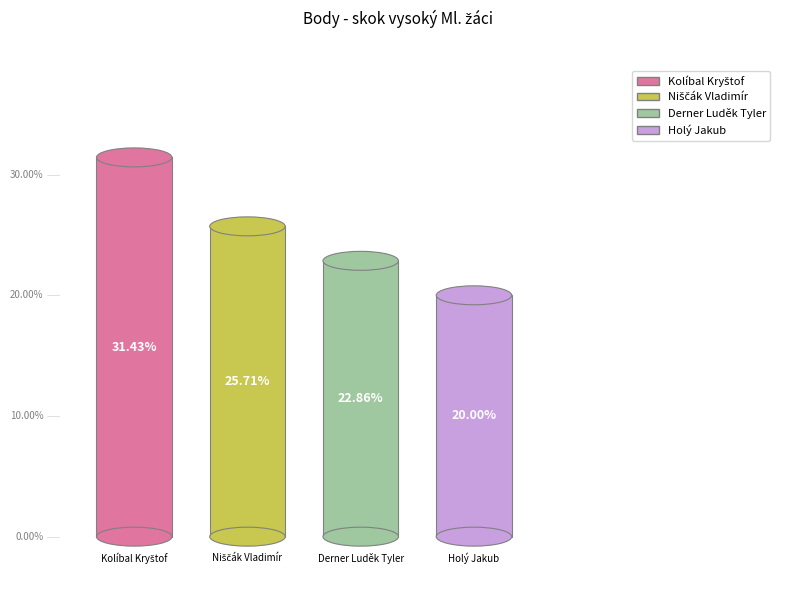

What percentage is the Holý Jakub slice, to the nearest percent?

20%